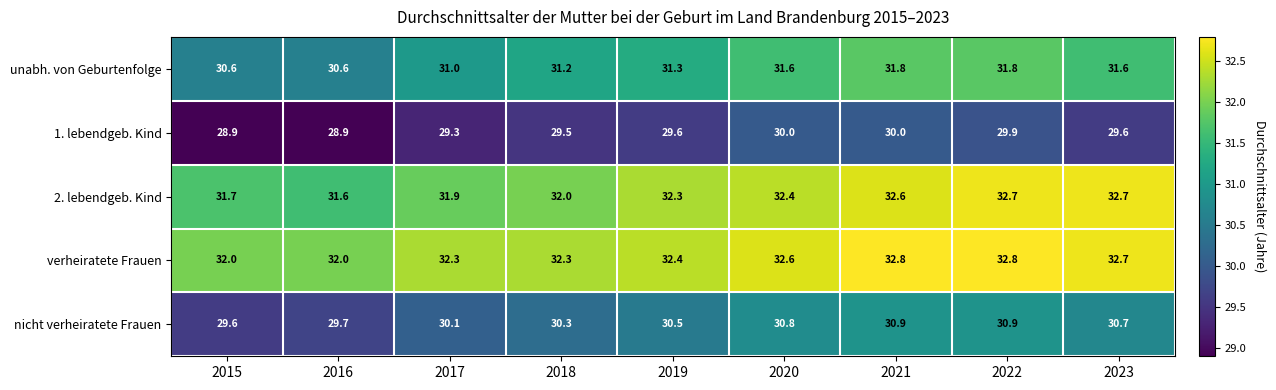

True or false: 2. lebendgeb. Kind has a value of 54.2 at 2017.

False